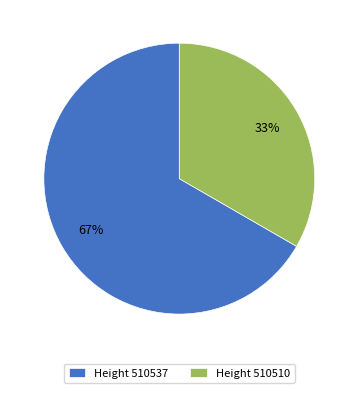

How many slices are in this pie chart?

2